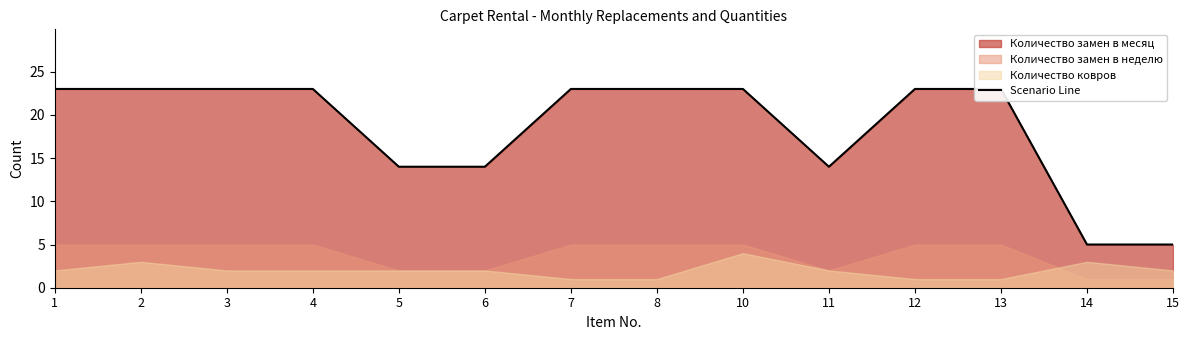

True or false: the data shows 1 at 14.

False